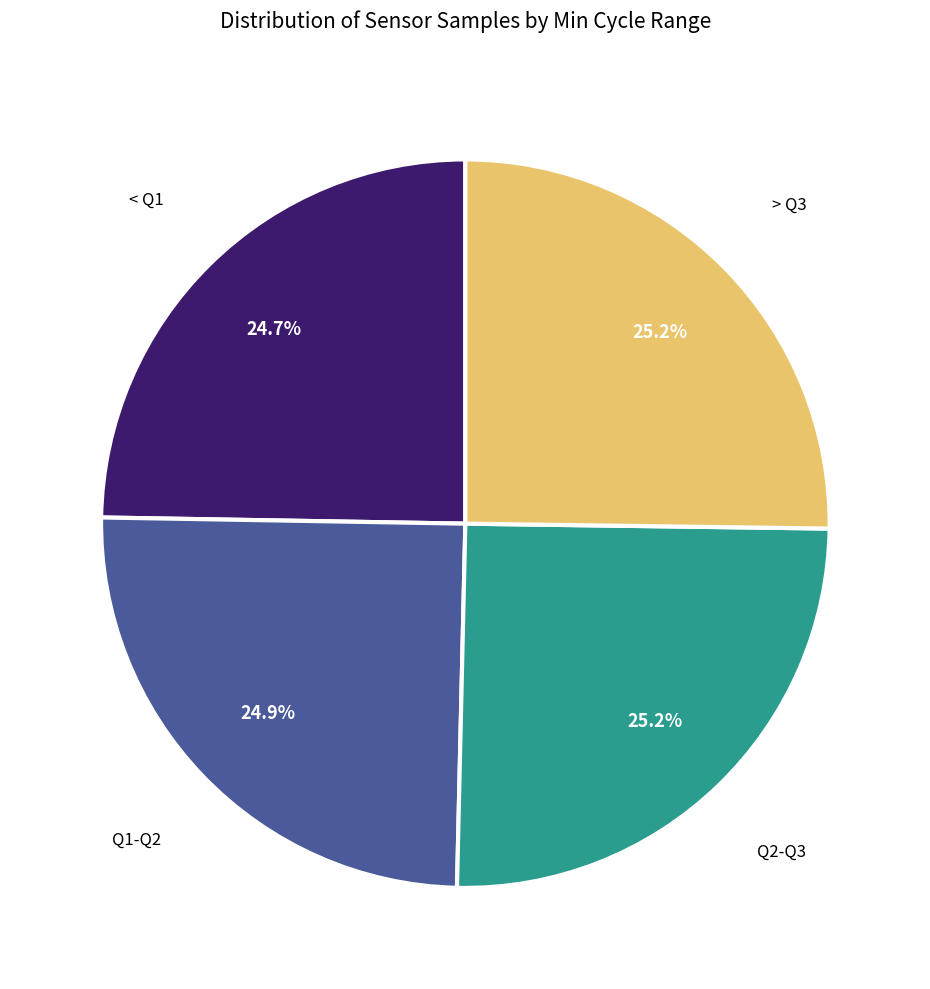

Does any single category account for the majority?

No